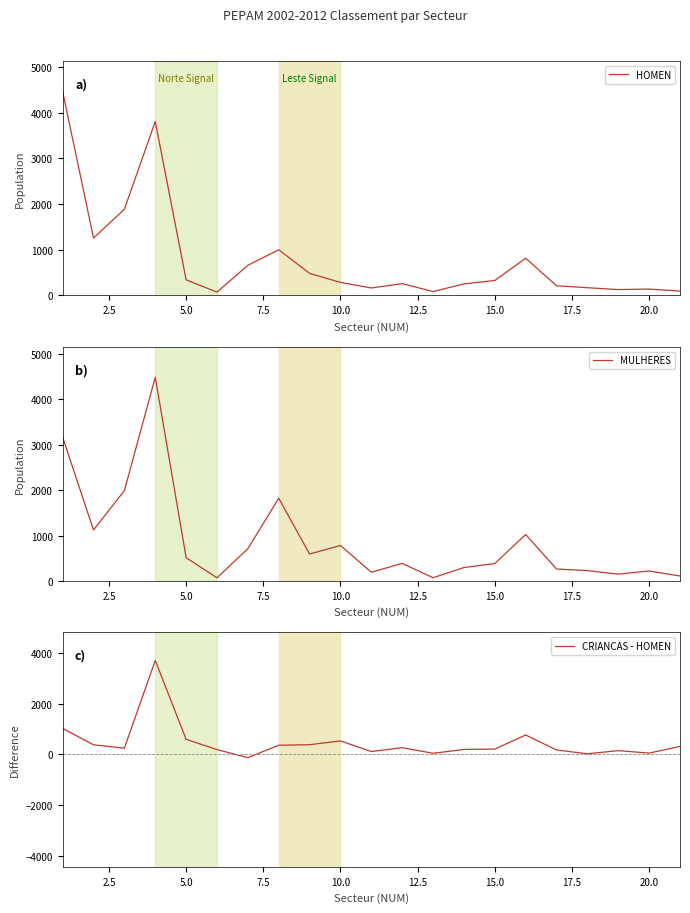

Which series has the largest total across all categories?

MULHERES